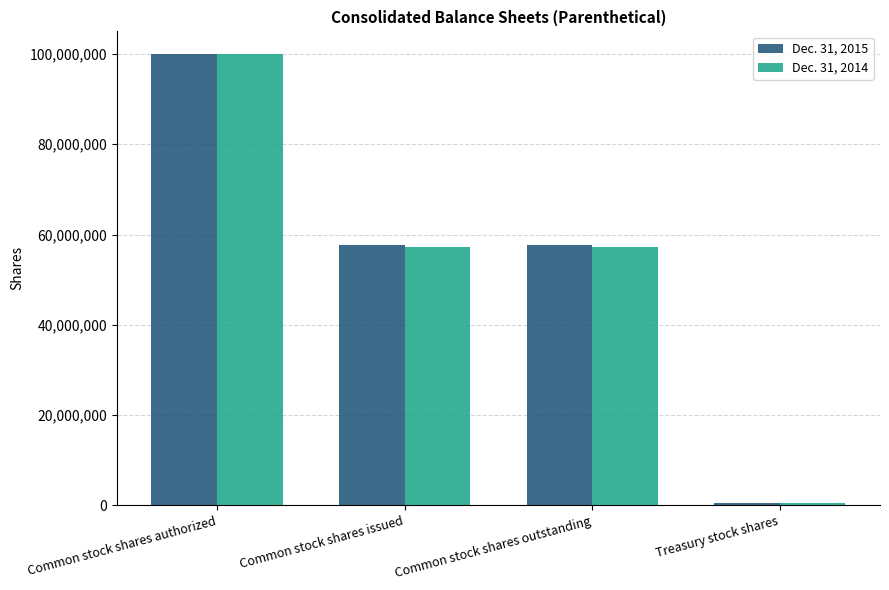

Between Common stock shares authorized and Common stock shares issued, which series saw the biggest shift?

Dec. 31, 2014